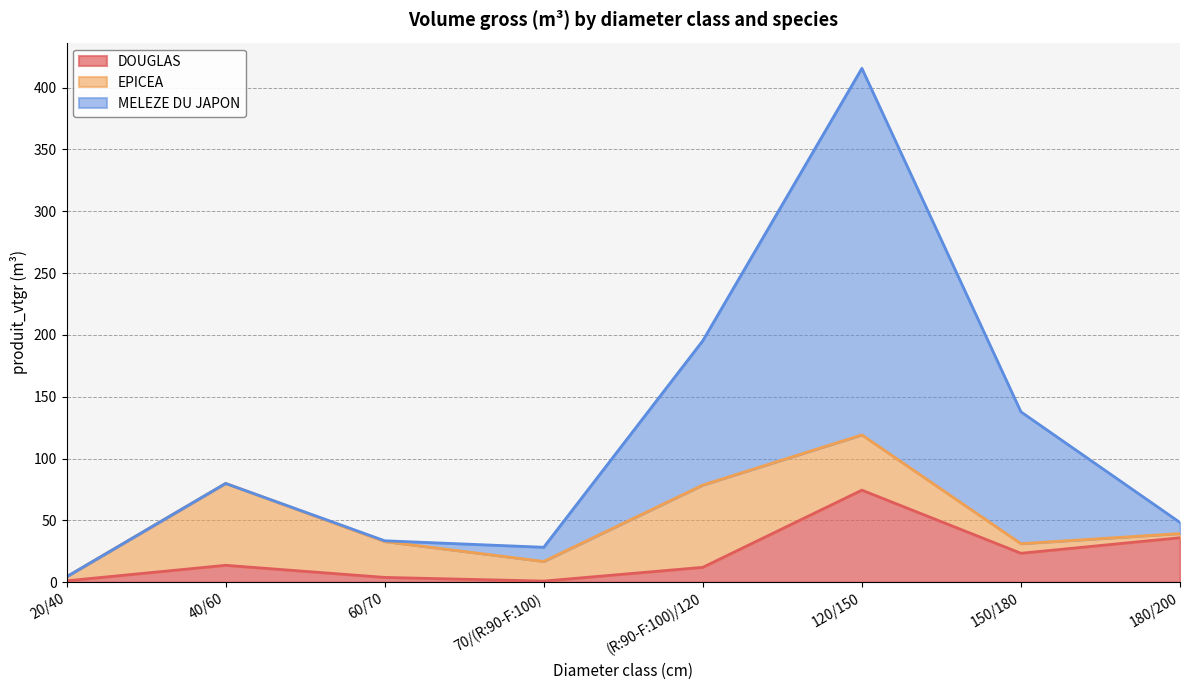

What is the minimum value shown in the chart?

0.9